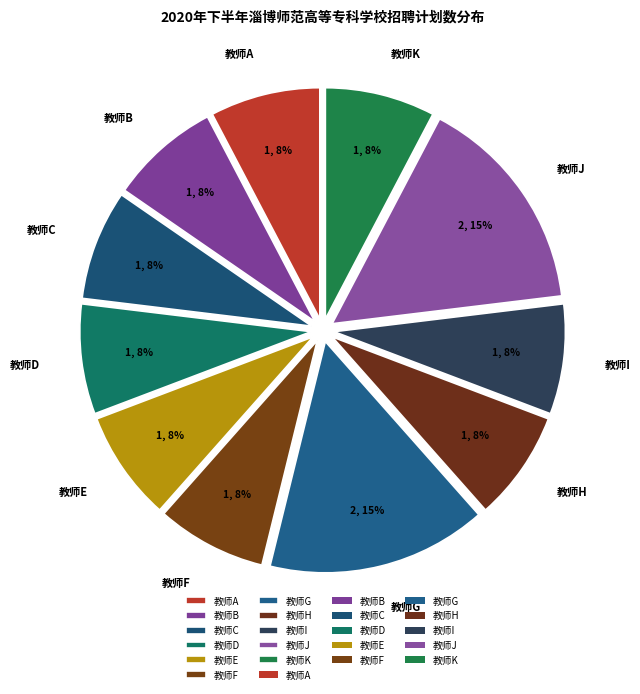

How many segments does this pie chart have?

11